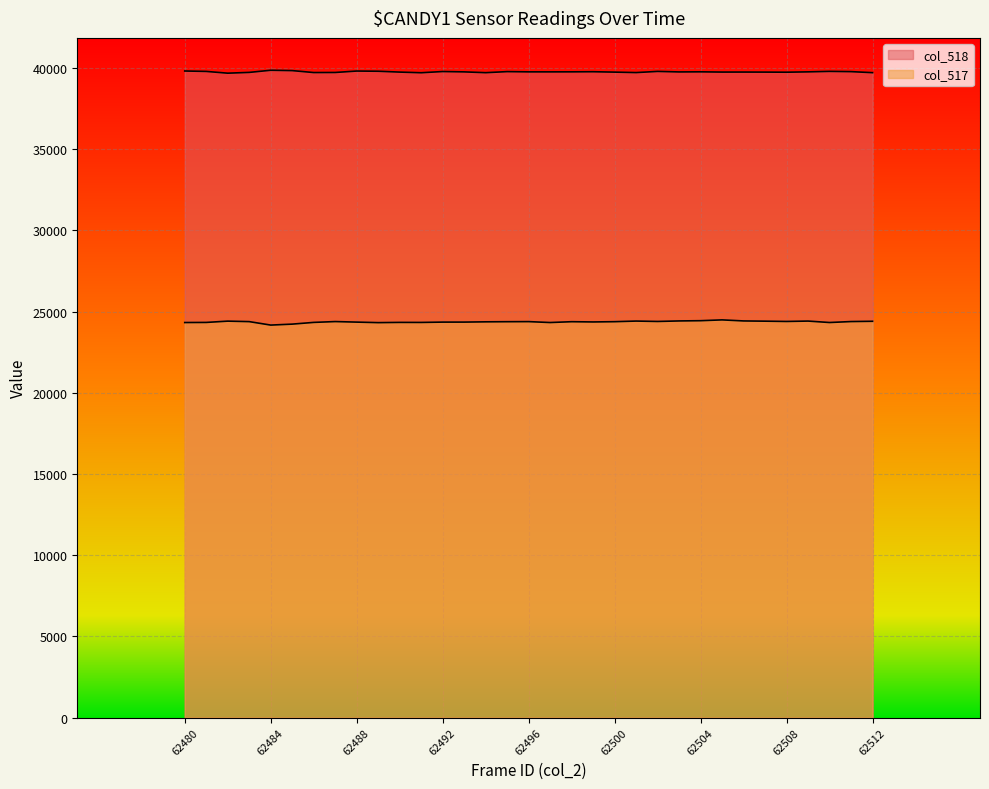

True or false: col_517 has more than 1 points higher than both neighbors.

True